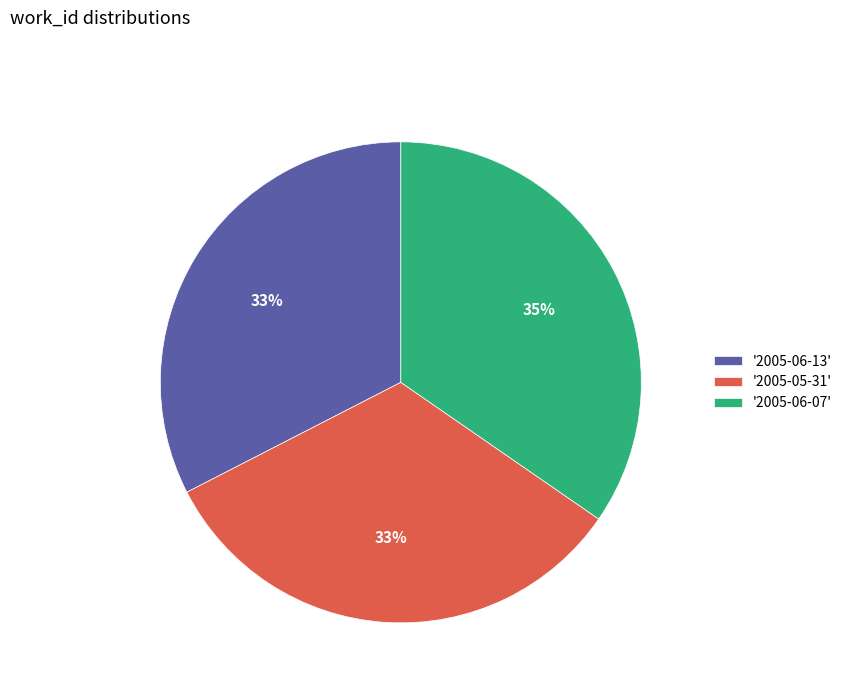

To the nearest percent, what portion does '2005-06-13' represent?

33%